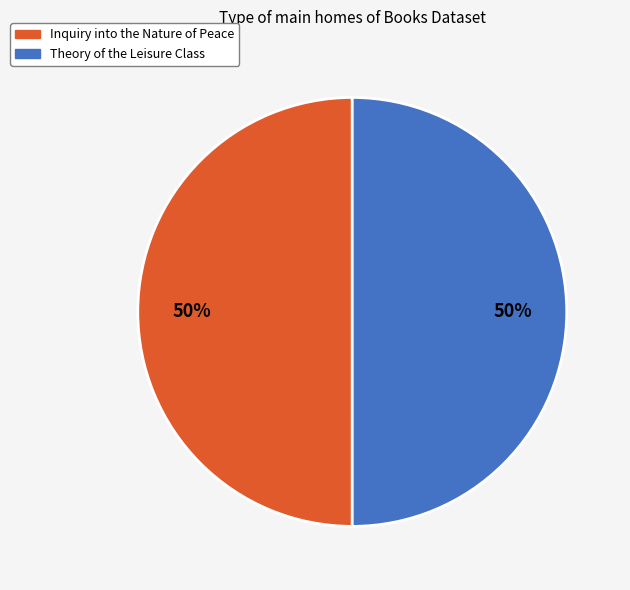

How many slices are in this pie chart?

2